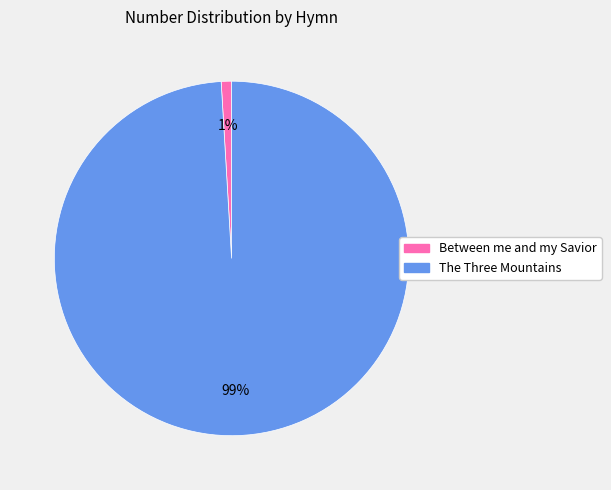

What is the largest slice in the pie chart?

The Three Mountains